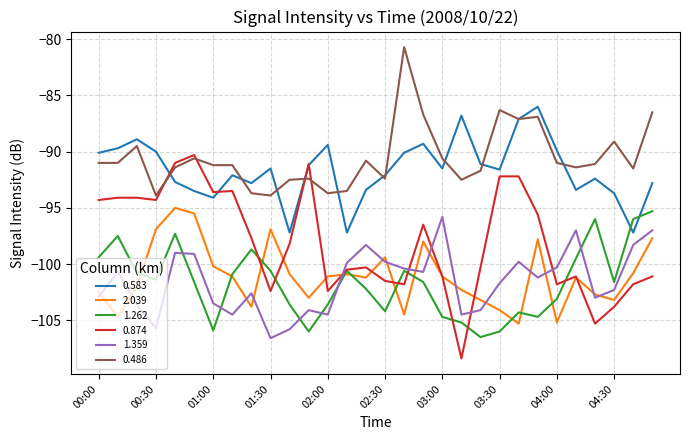

True or false: 0.874 and 1.359 cross at least once.

True